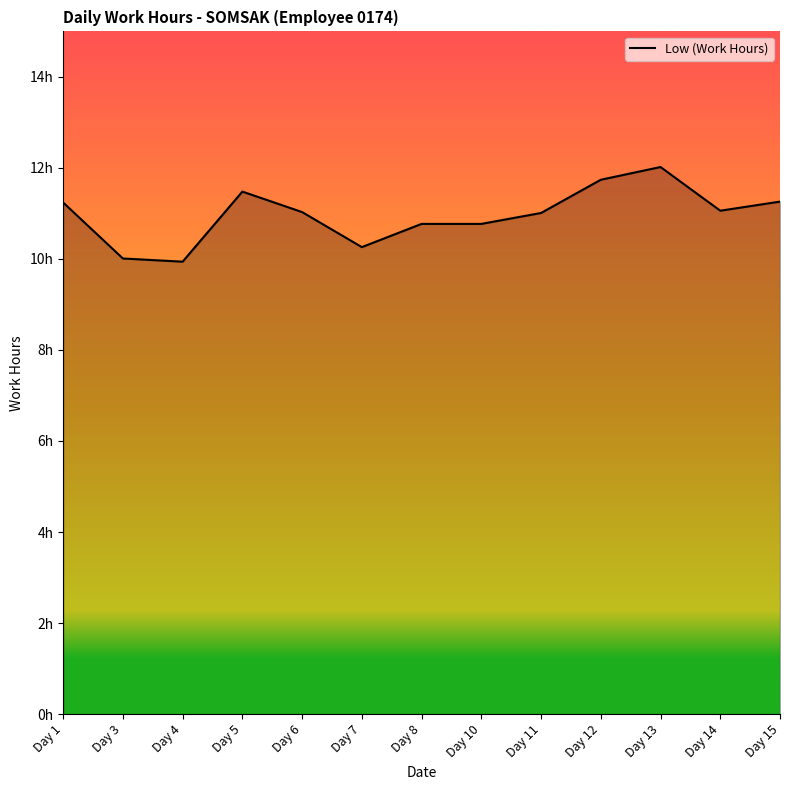

The chart shows a value of 11.1 at Day 14. True or false?

True